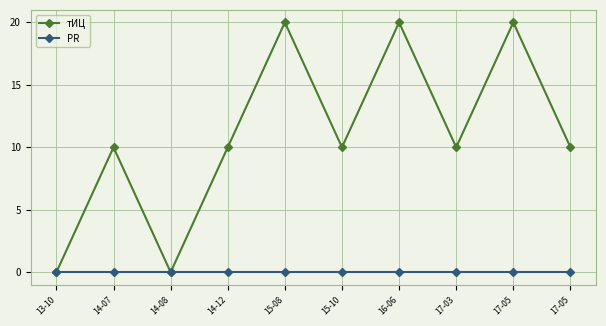

True or false: тИЦ and PR intersect in this chart.

False